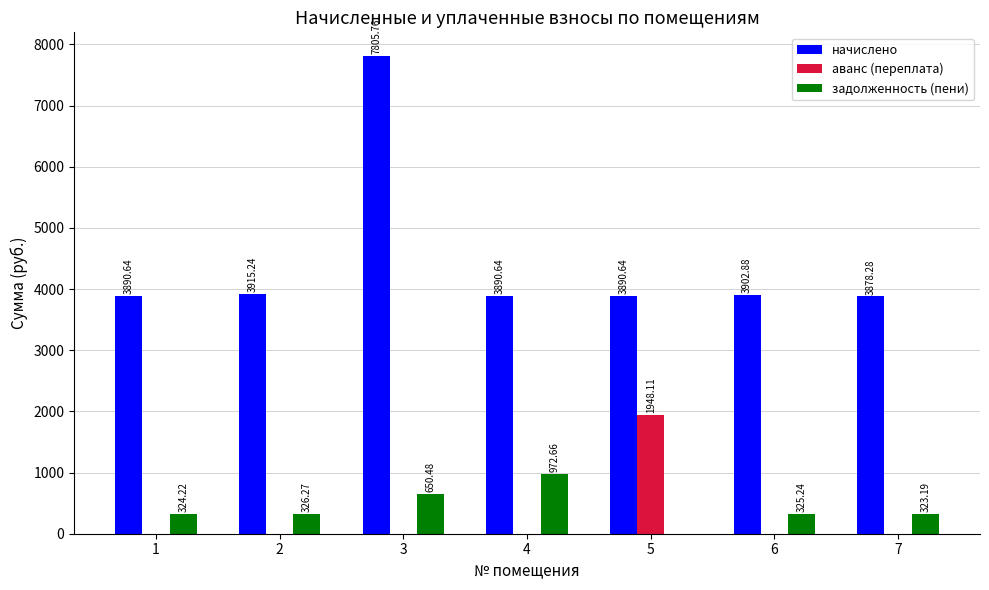

Between 1 and 3, which series saw the biggest shift?

начислено